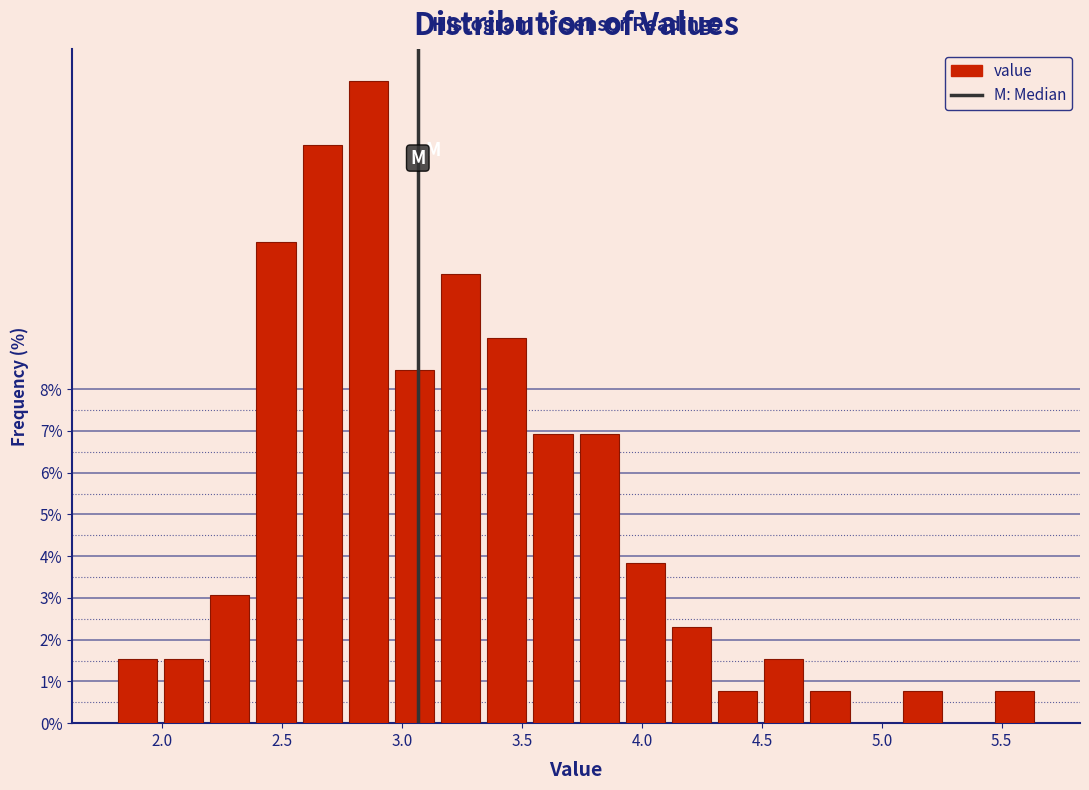

Around what value on the x-axis is the tallest bar? Give the approximate position of its centre, as read against the axis.

2.85